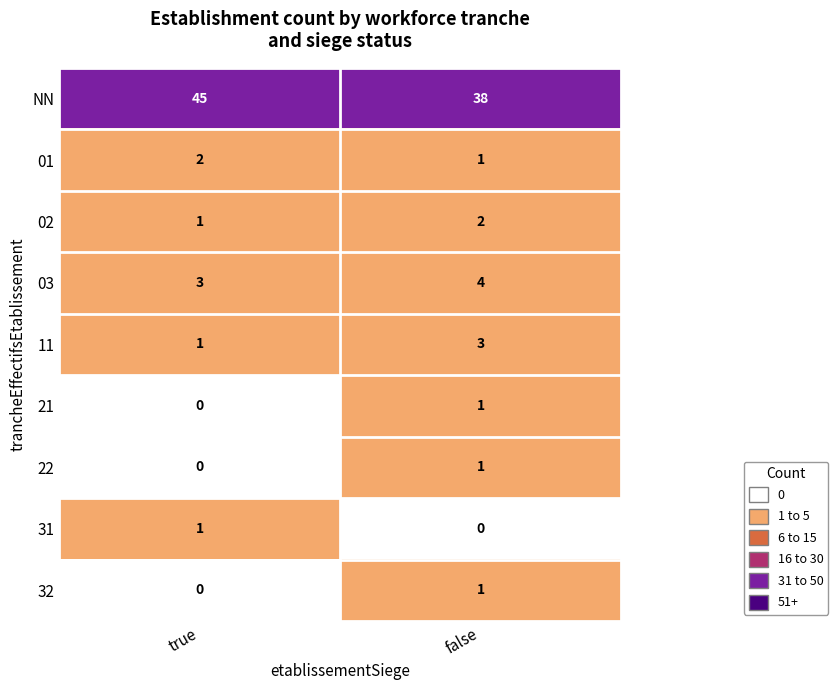

At which category does the chart reach its peak across all series?

true